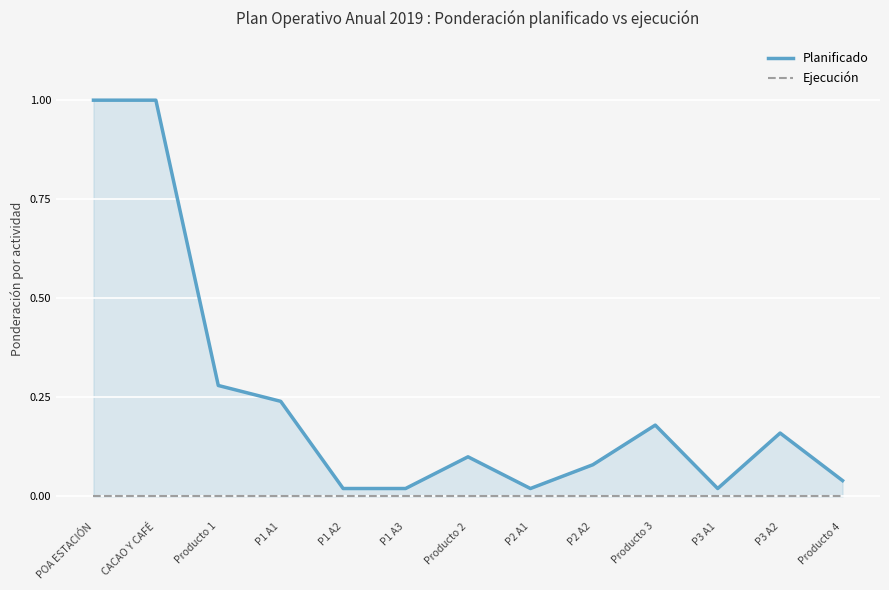

The value of Ejecución at Producto 2 is 0.0. True or false?

True